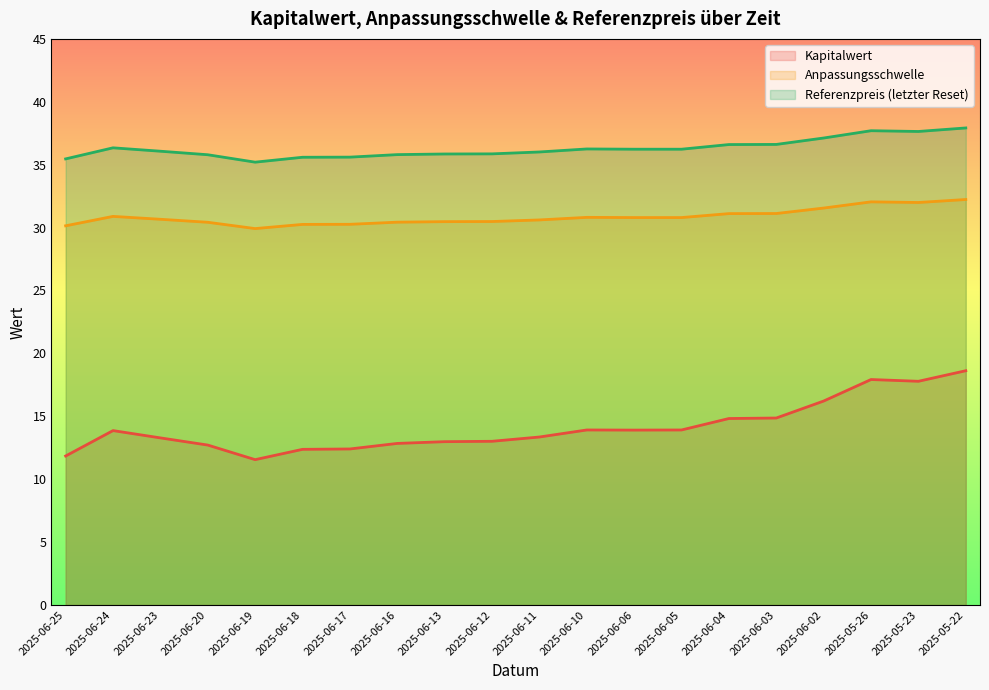

What is the sum of the Anpassungsschwelle values at 2025-06-03 and 2025-06-17?

61.4